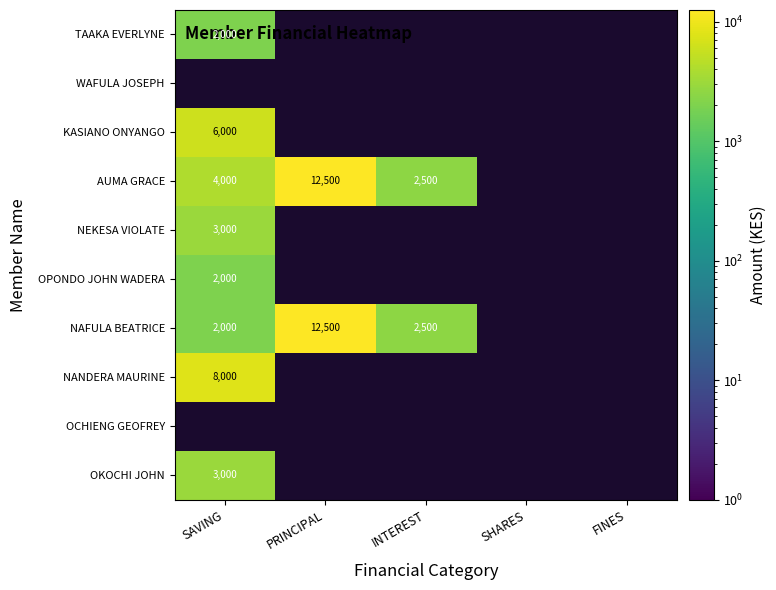

Which has a higher value, SHARES or INTEREST?

INTEREST